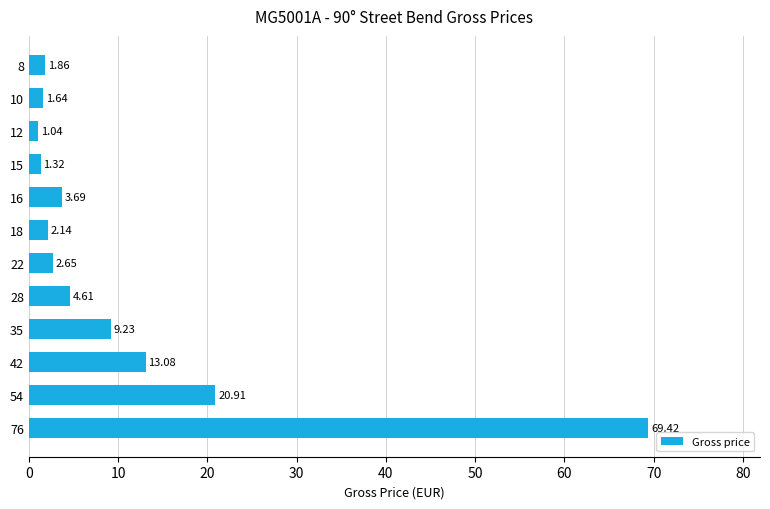

How many data points are less than 3?

6